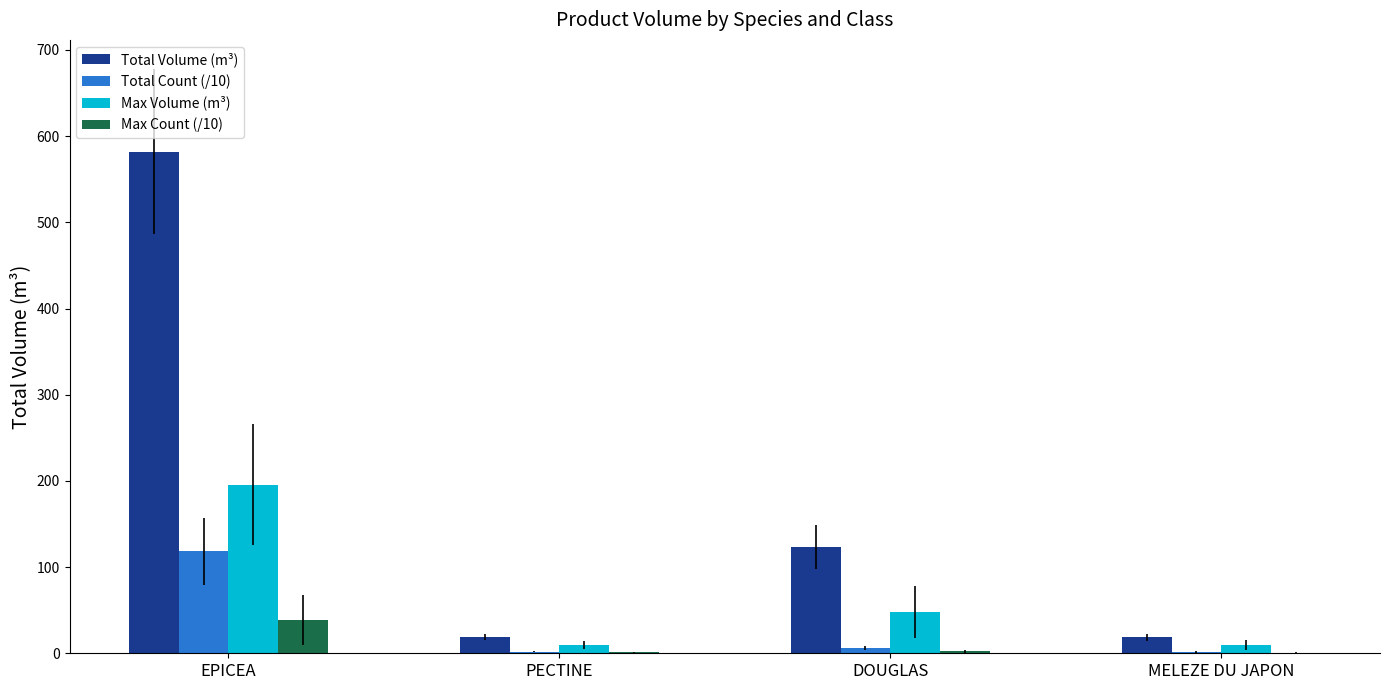

At which category is the sum across all series the highest?

EPICEA